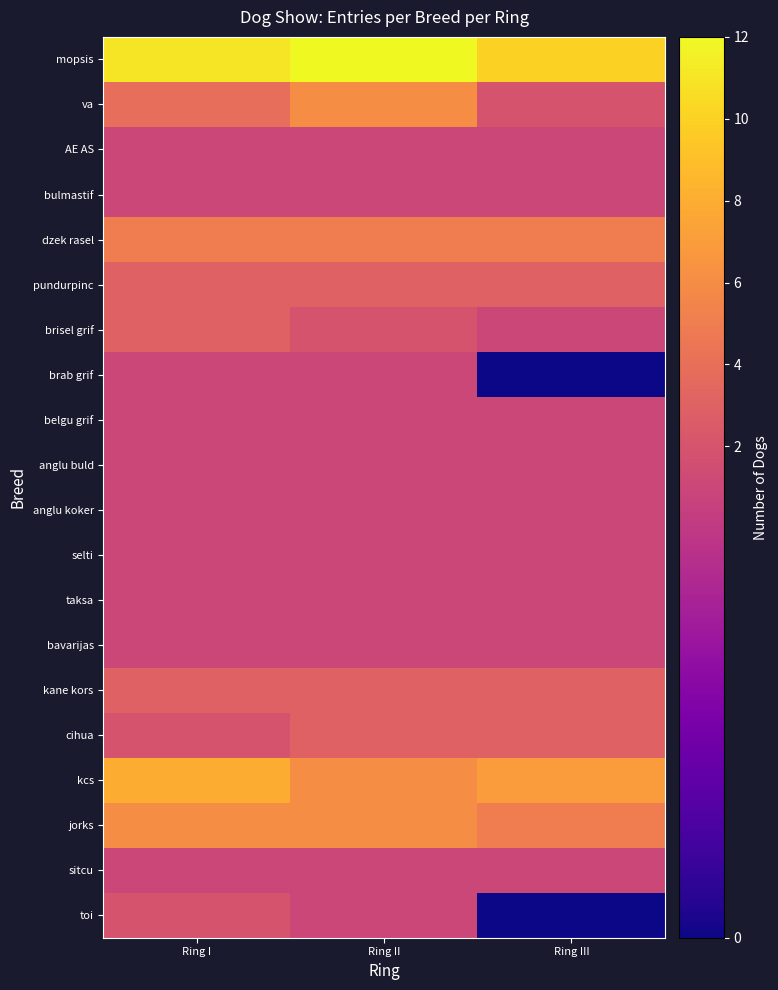

At how many categories does at least one series exceed 7?

3